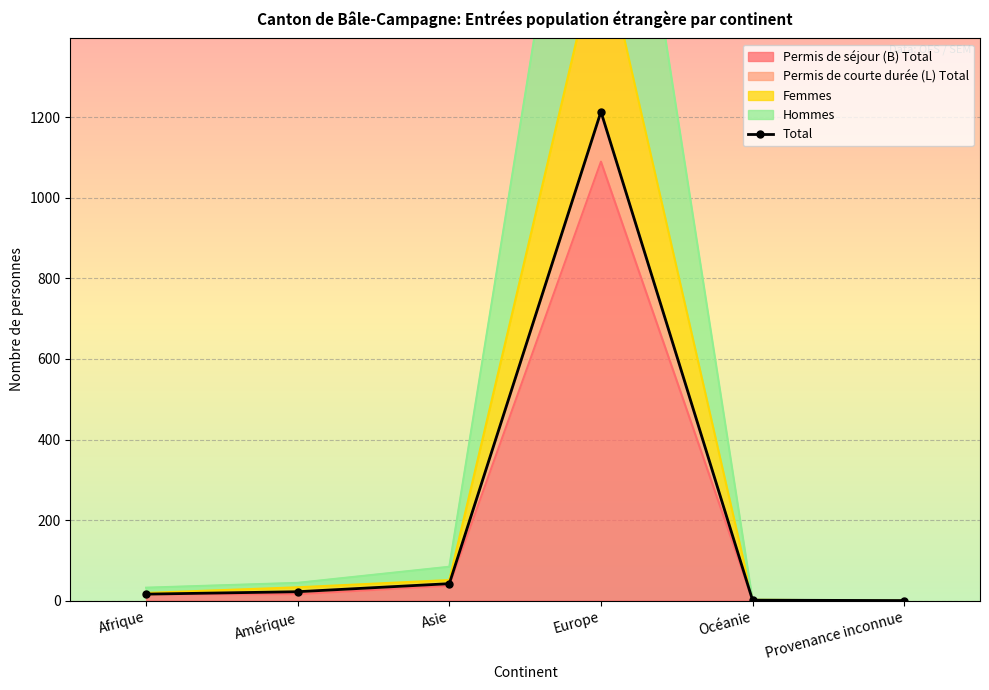

What is the difference between the values at Afrique and Amérique?

6